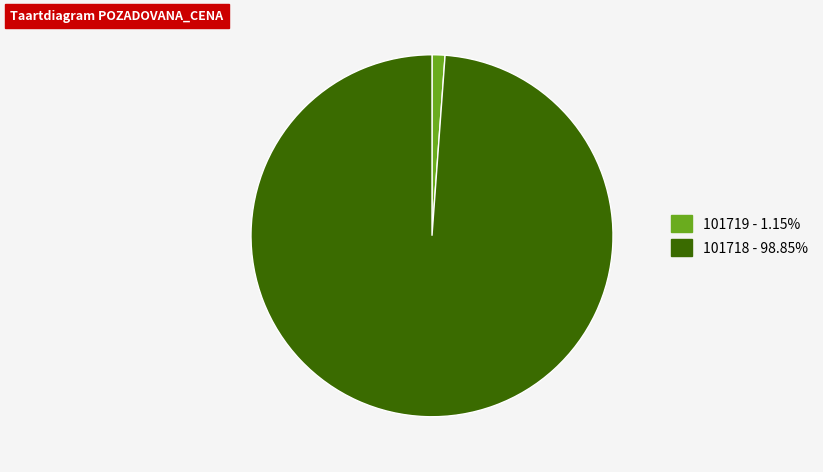

Which slice is the smallest?

101719